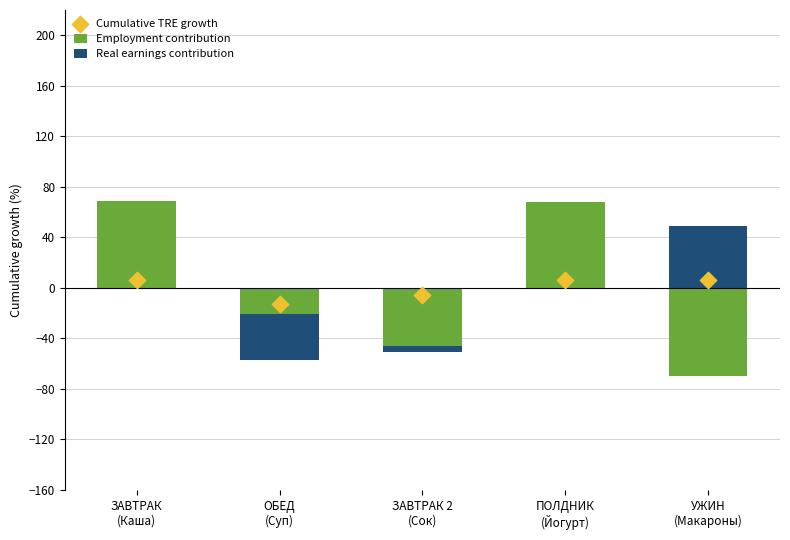

What are all the series names shown in the legend?

Employment contribution, Real earnings contribution, Cumulative TRE growth